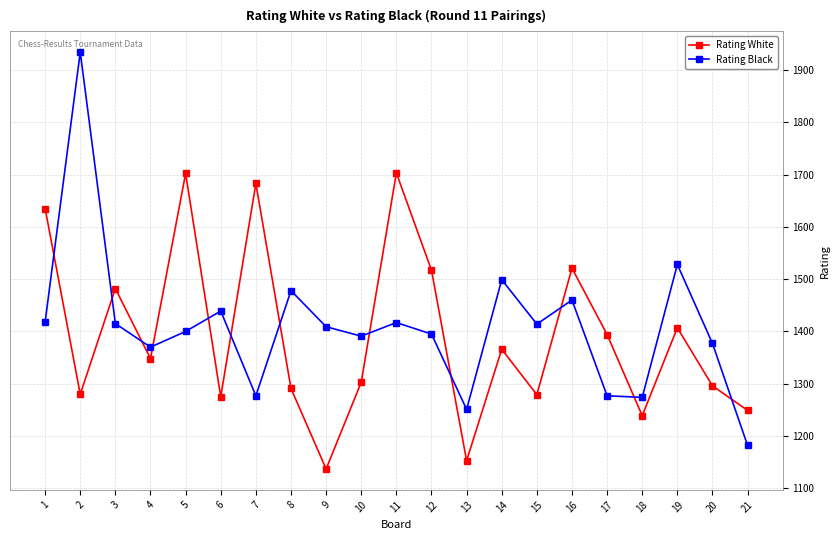

At 14, list the series in order from largest to smallest.

Rating Black, Rating White